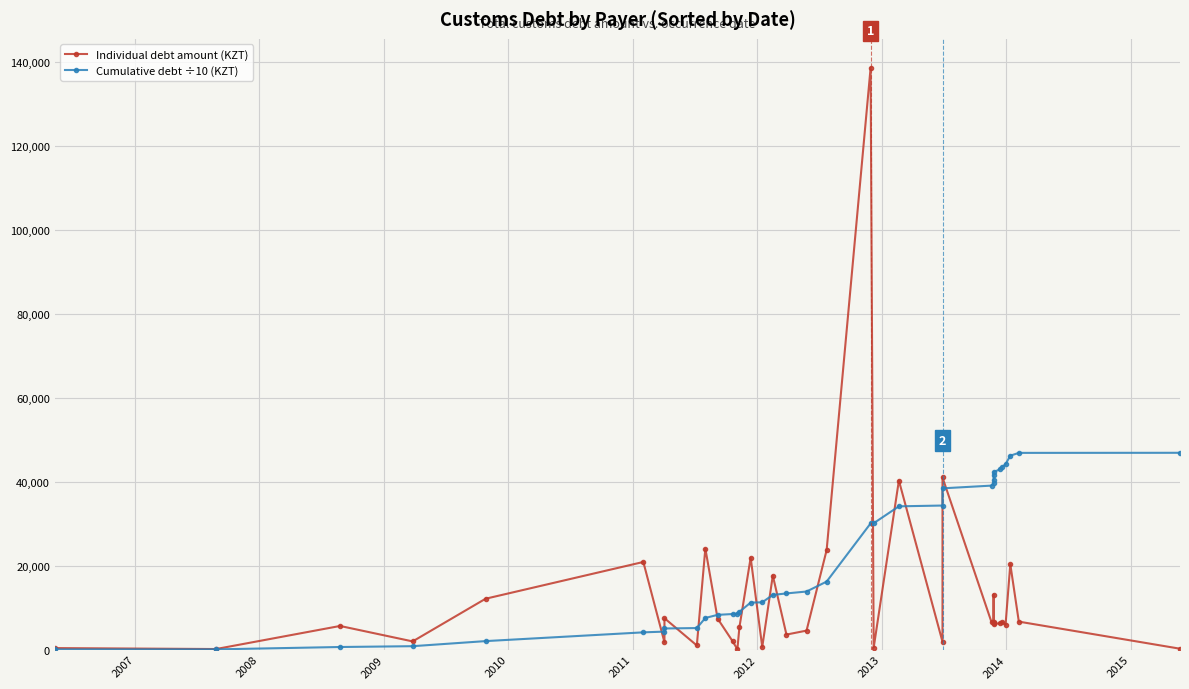

Reading right to left, extract all data points from this chart.

Individual debt amount (KZT): 202.6	6662.0	20351.0	5902.2	6552.1	6238.7	6138.8	13126.9	6620.9	6447.6	6493.4	41031.1	1862.3	40308.9	429.0	138685.8	23731.4	4520.0	3574.6	17649.5	616.4	21909.0	5318.5	68.9	1984.1	7384.9	24093.0	980.3	7478.0	1753.1	20888.0	12119.2	1945.0	5627.3	126.9	353.4
Cumulative debt ÷10 (KZT): 46917.5	46897.2	46231.0	44195.9	43605.7	42950.5	42326.6	41712.7	40400.1	39738.0	39093.2	38443.9	34340.7	34154.5	30123.6	30080.7	16212.1	13839.0	13387.0	13029.5	11264.6	11202.9	9012.0	8480.2	8473.3	8274.9	7536.4	5127.1	5029.1	4281.3	4106.0	2017.2	805.3	610.8	48.0	35.3